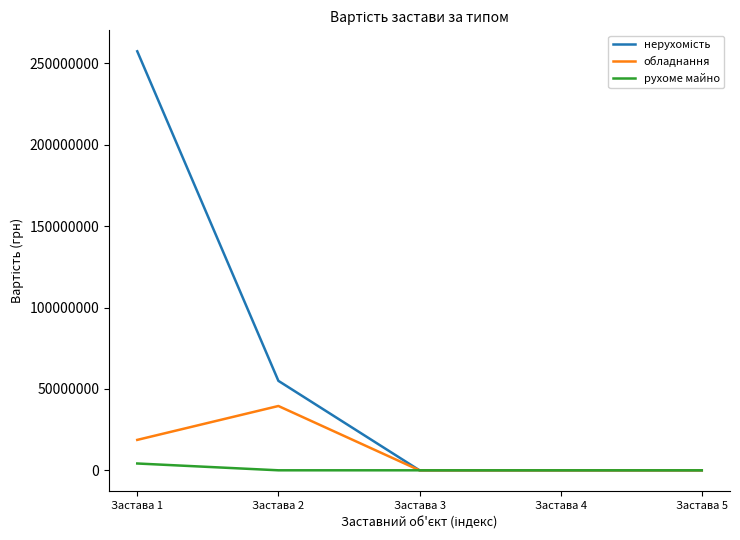

At which category is the sum across all series the highest?

Застава 1